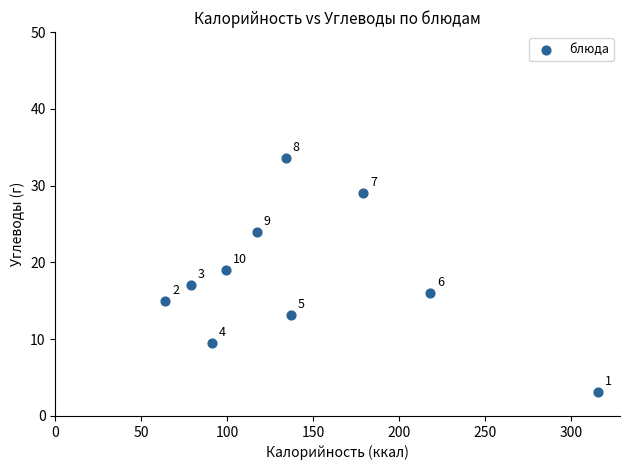

What Y value in the scatter plot is closest to 18?

17.0